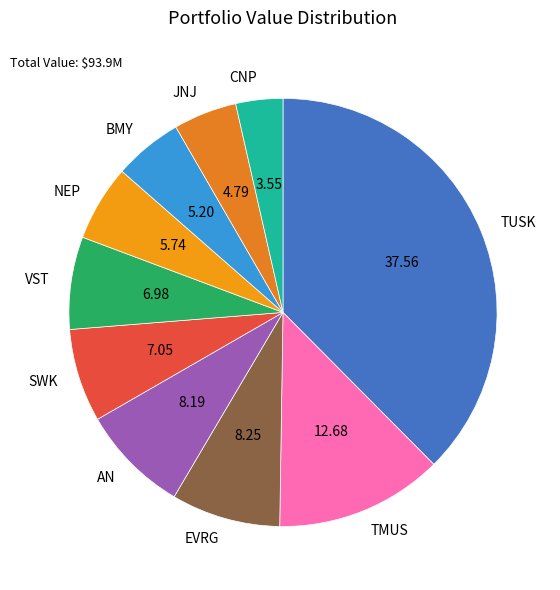

Which has a higher value, TMUS or CNP?

TMUS